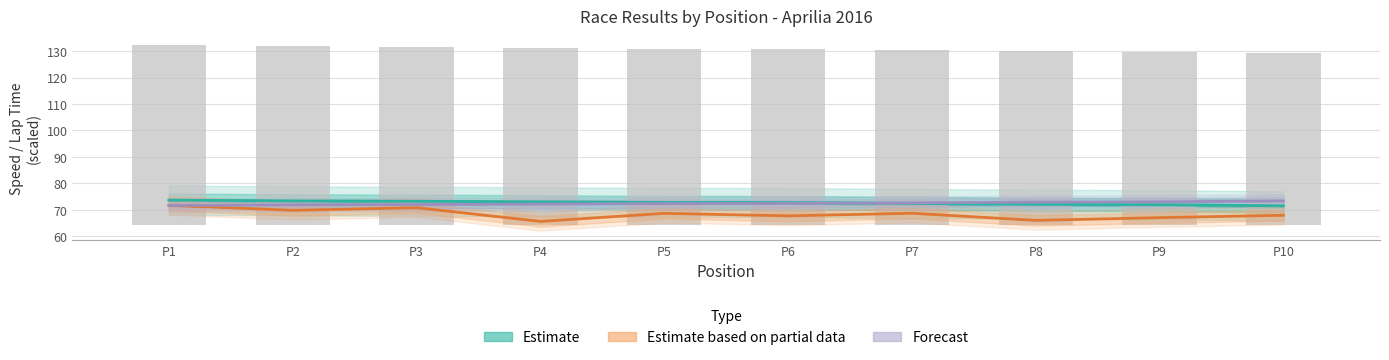

What is the lowest value of the Estimate series?

71.5